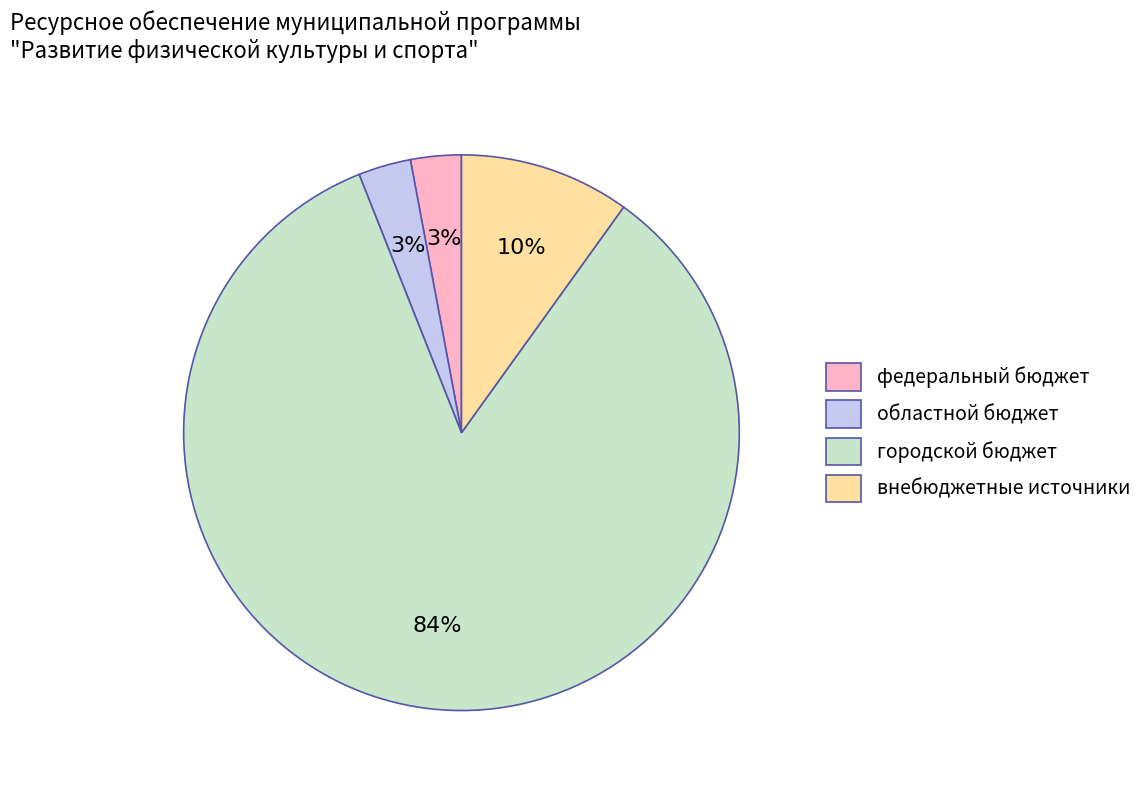

Is it true that городской бюджет is 84% of the pie?

True